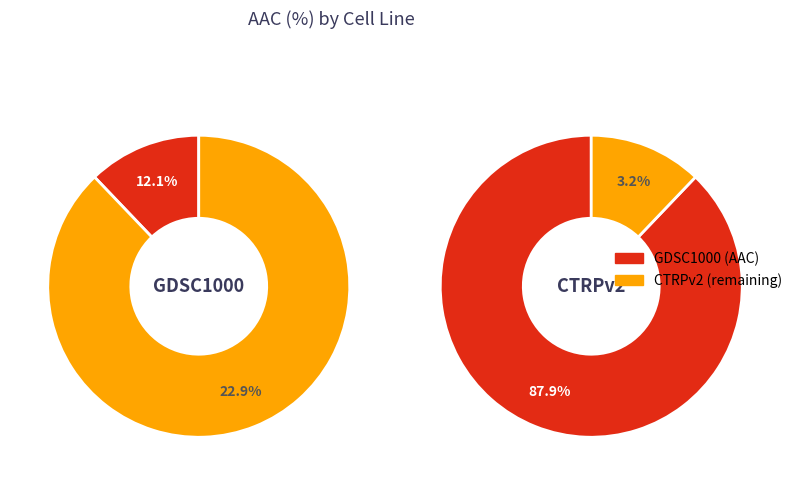

What percentage is the CTRPv2 slice, to the nearest percent?

88%